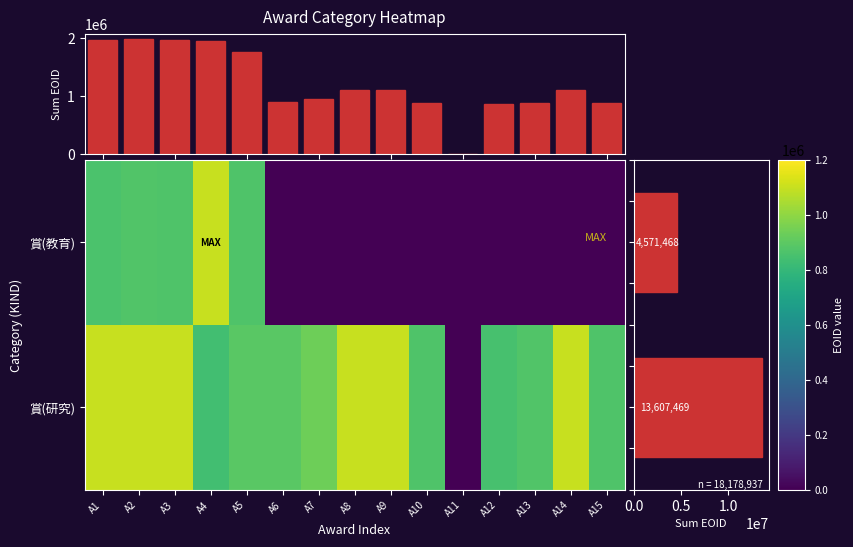

What is the difference between the maximum and minimum values in the 賞(研究) series?

1098554